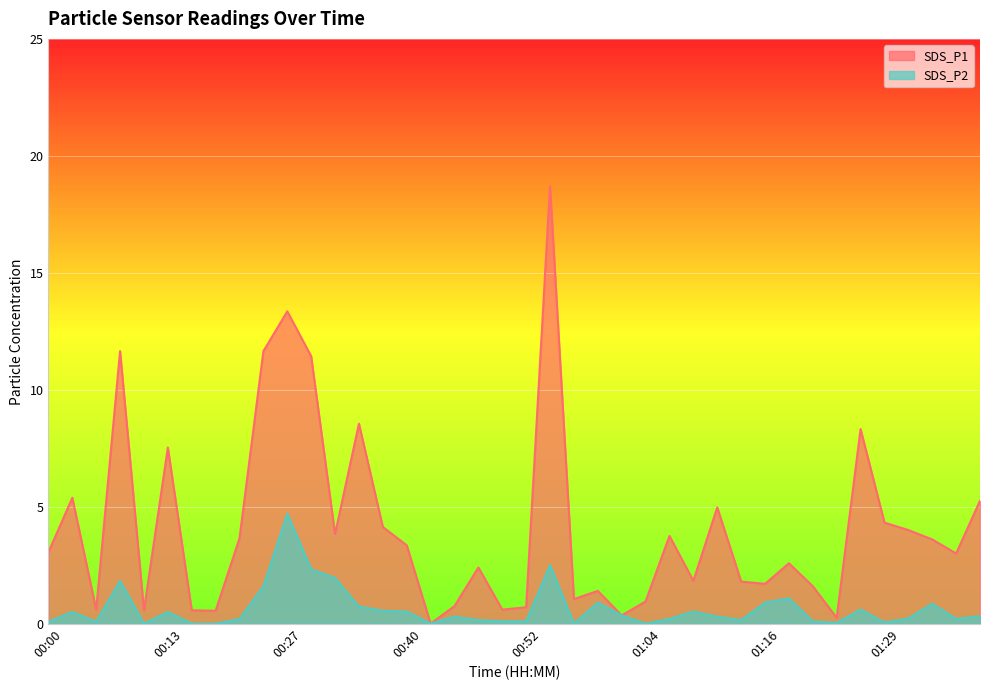

The SDS_P2 series shows 0.2 at 01:36. True or false?

True